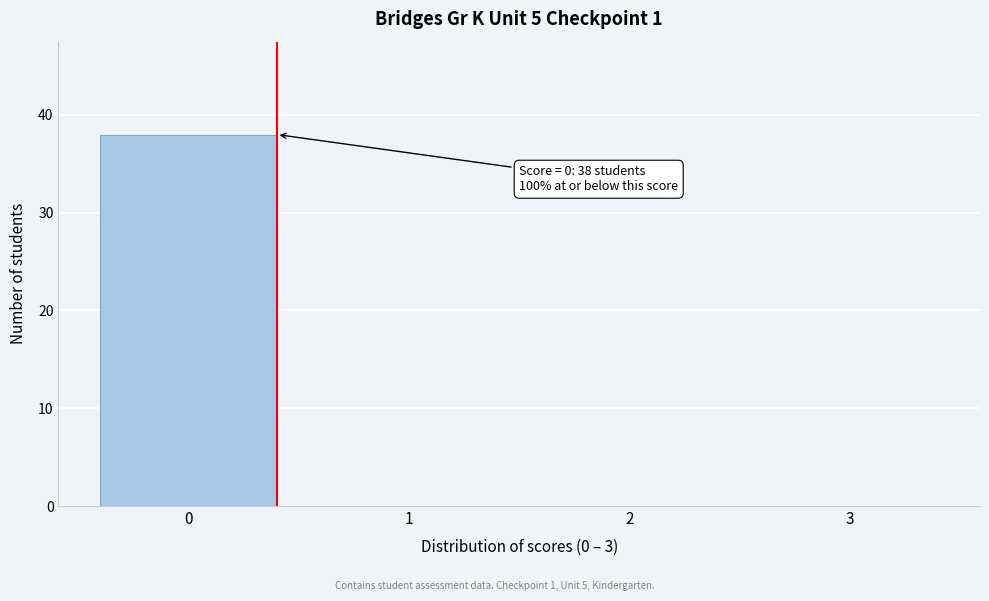

Reading right to left, list all the values displayed in this chart.

3=0	2=0	1=0	0=38